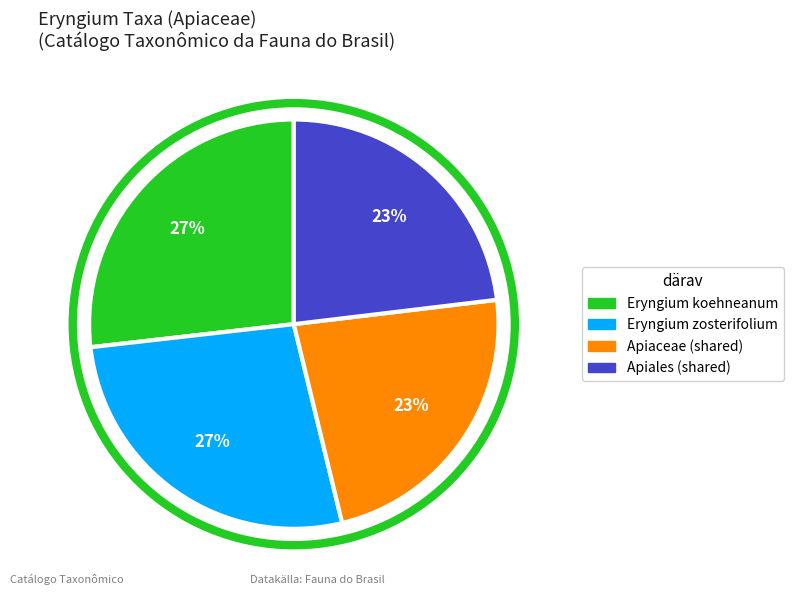

How many segments does this pie chart have?

4